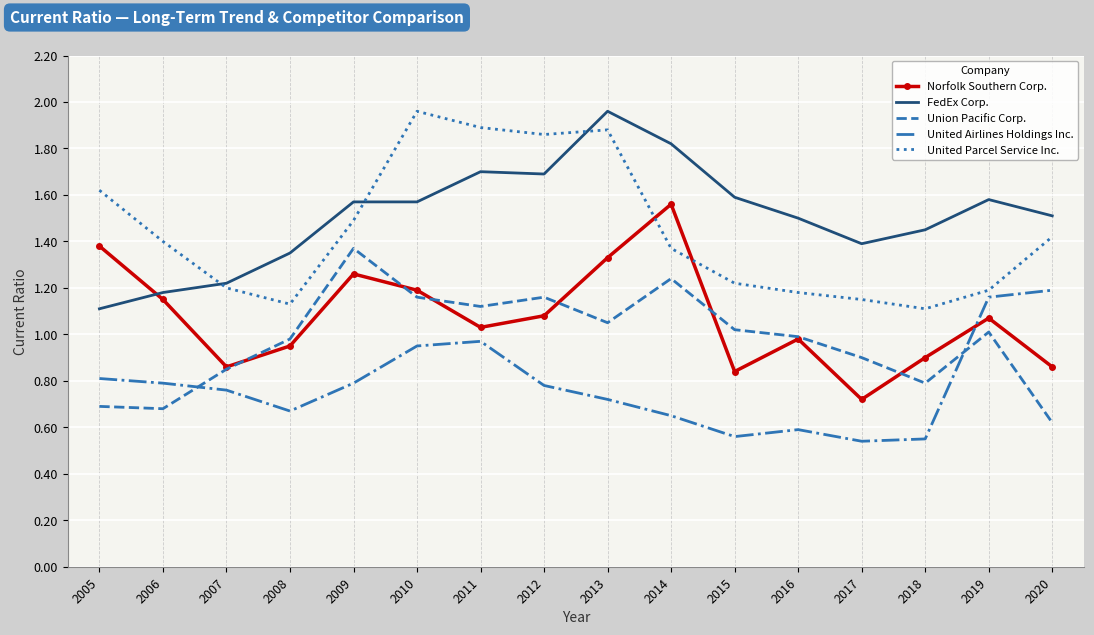

True or false: FedEx Corp. and United Airlines Holdings Inc. intersect in this chart.

False